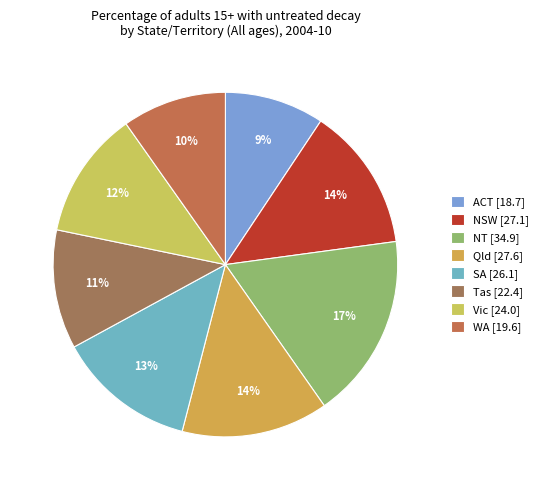

To the nearest percent, what percentage of the pie is ACT?

9%